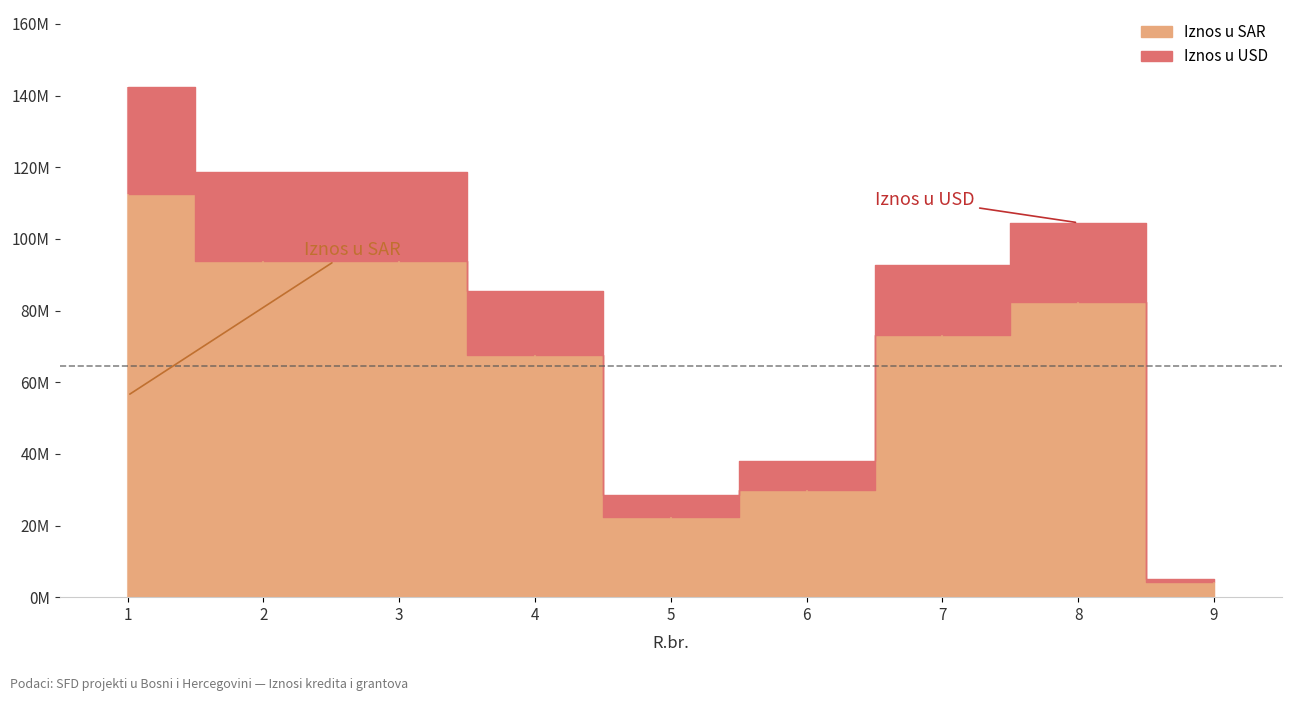

What is the value of the Iznos u SAR point at the 6th from the left?

30000000